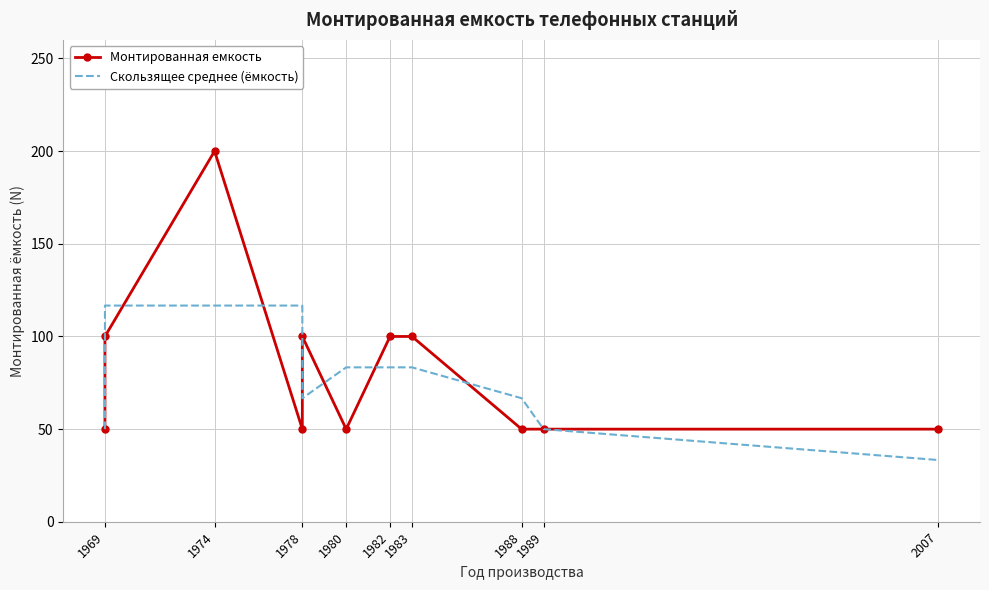

What is the lowest value of the Скользящее среднее (ёмкость) series?

33.3